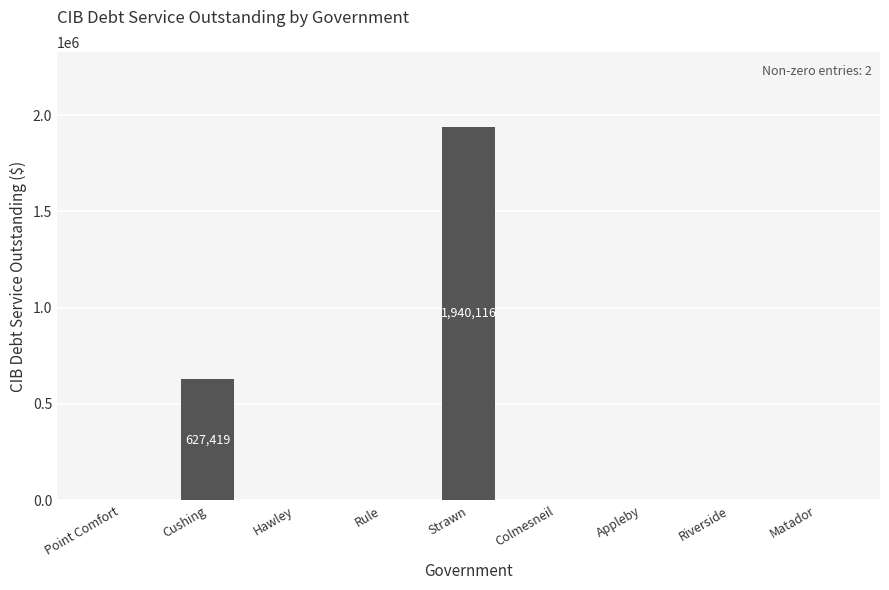

Between Strawn and Rule, which is larger?

Strawn